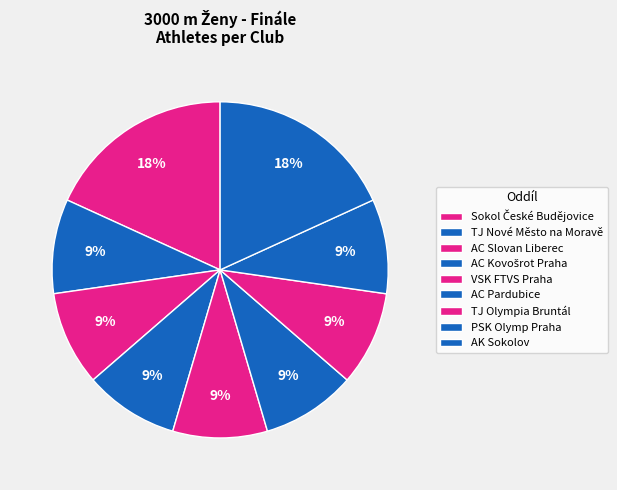

Count the number of slices in the pie.

9